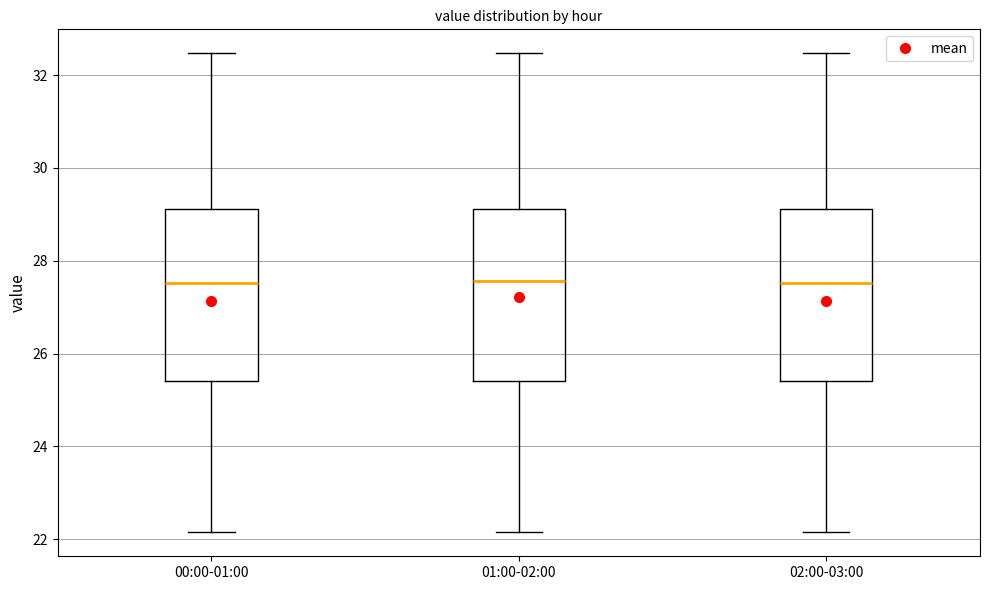

Reading left to right, read every box against the y-axis: the position of its median line, the range the box covers, and the ends of its whiskers. The values are not printed on the chart, so give them approximately, as read against the axis.

00:00-01:00: median 27.6, box 25.4 to 29.2, whiskers 22.2 to 32.4
01:00-02:00: median 27.6, box 25.4 to 29.2, whiskers 22.2 to 32.4
02:00-03:00: median 27.6, box 25.4 to 29.2, whiskers 22.2 to 32.4